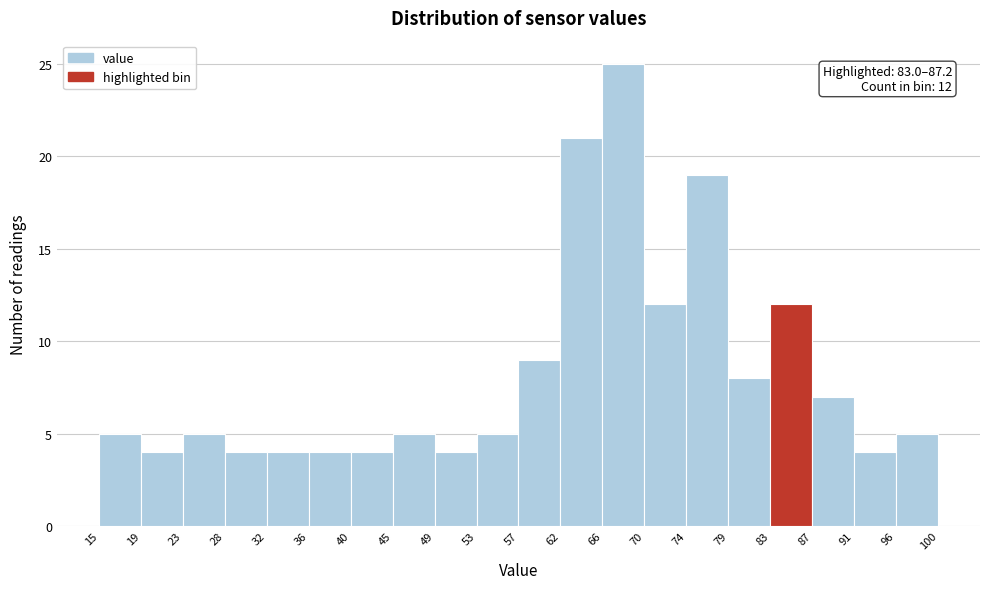

Which range on the x-axis has the tallest bar?

66 to 70